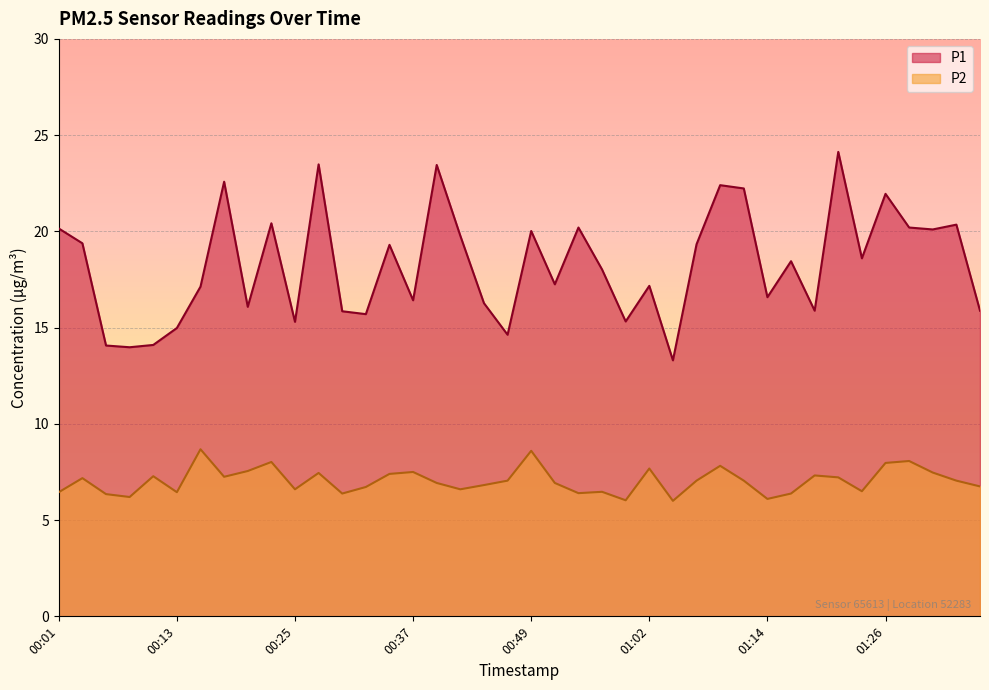

Between 01:02 and 01:16, which series saw the biggest shift?

P2